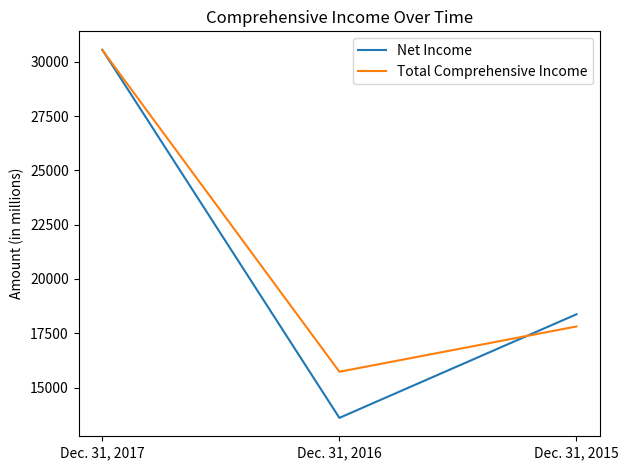

How many values in the Net Income series are below 18375?

1